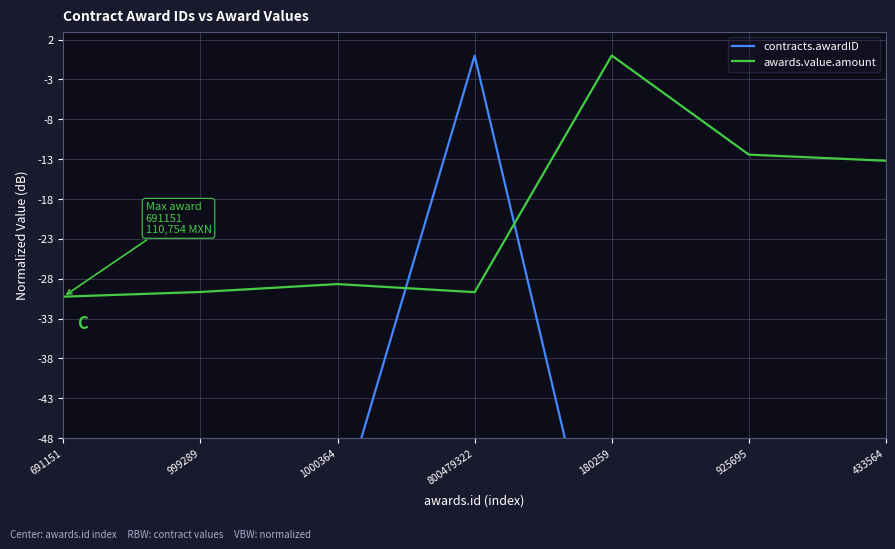

What position from the left is 999289?

2